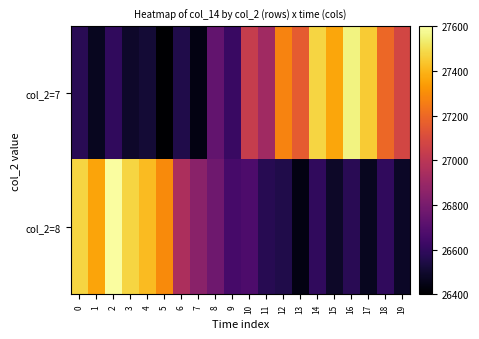

At 7, list the series in order from smallest to largest.

col_2=7, col_2=8